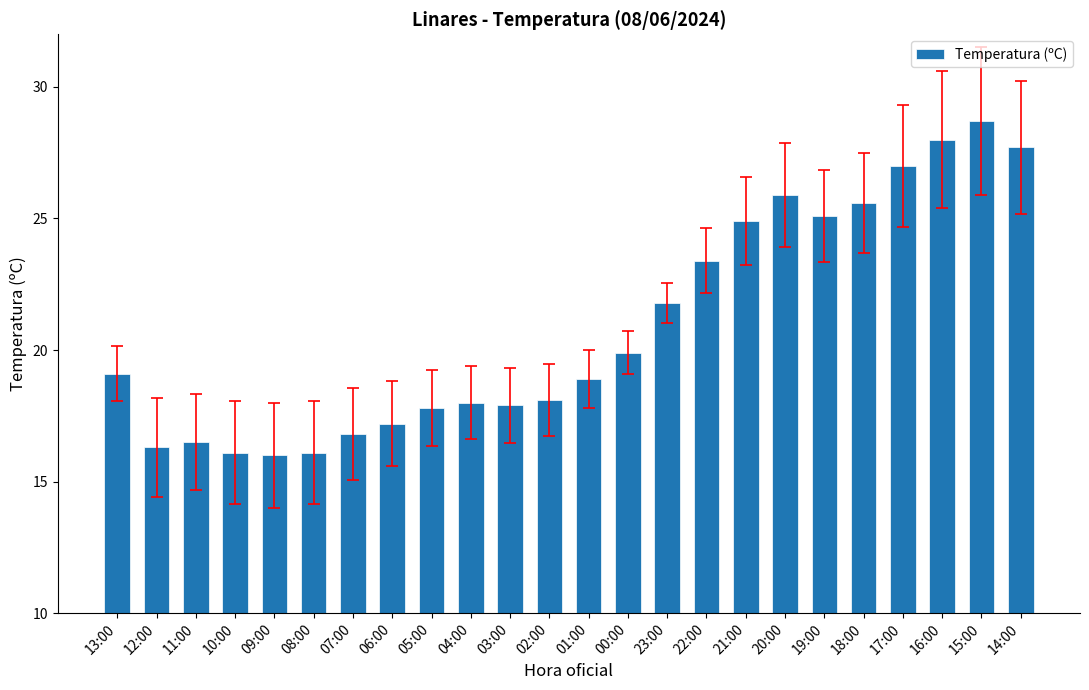

Is it true that the value at 23:00 is 21.8?

True